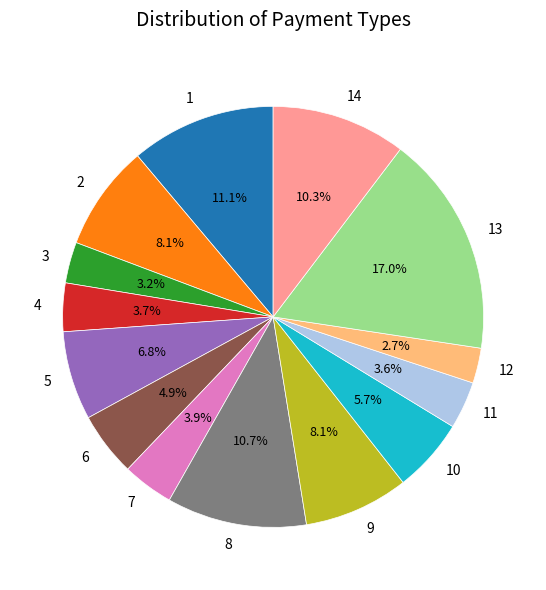

How many slices are in this pie chart?

14